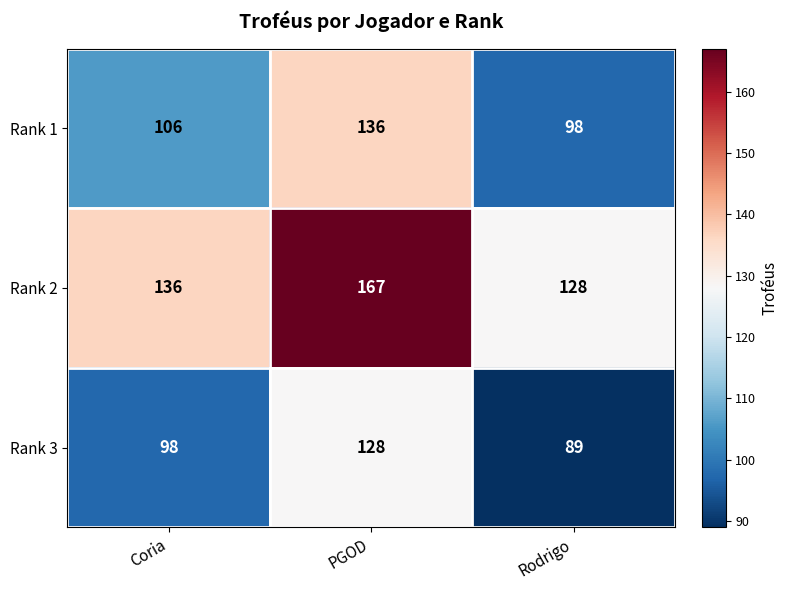

Rank the series by their average value, from lowest to highest.

Rank 3, Rank 1, Rank 2